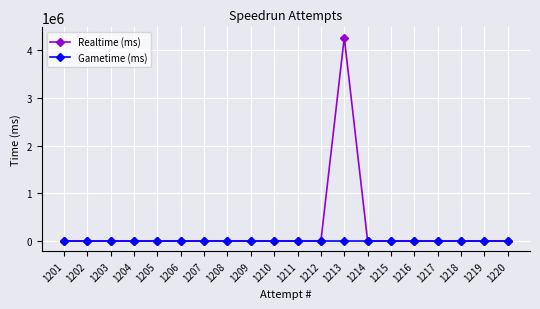

True or false: Realtime (ms) has a value of 1561304 at 1219.

False